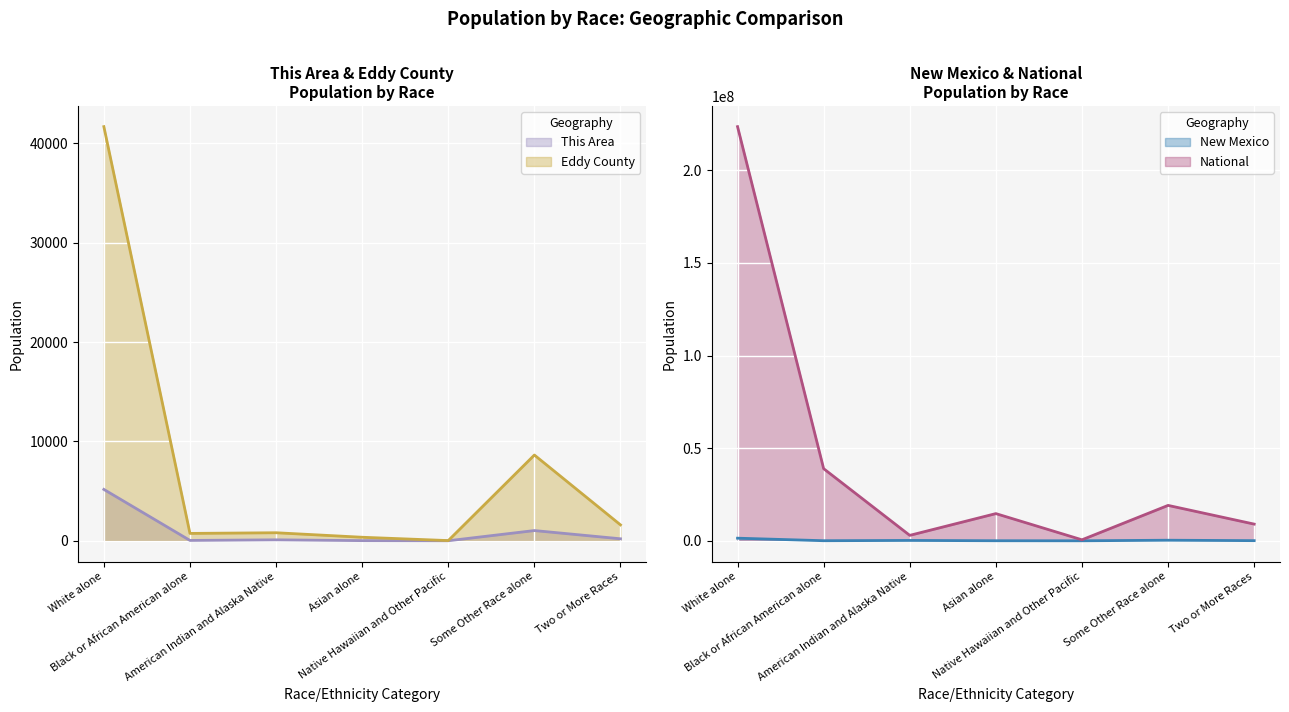

True or false: National and This Area intersect in this chart.

False